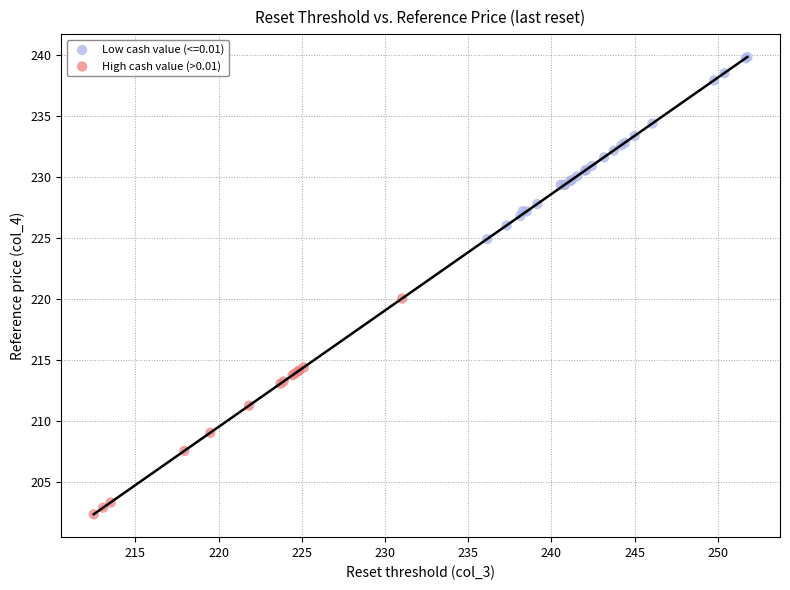

Which series reaches the minimum Y coordinate?

High cash value (>0.01)